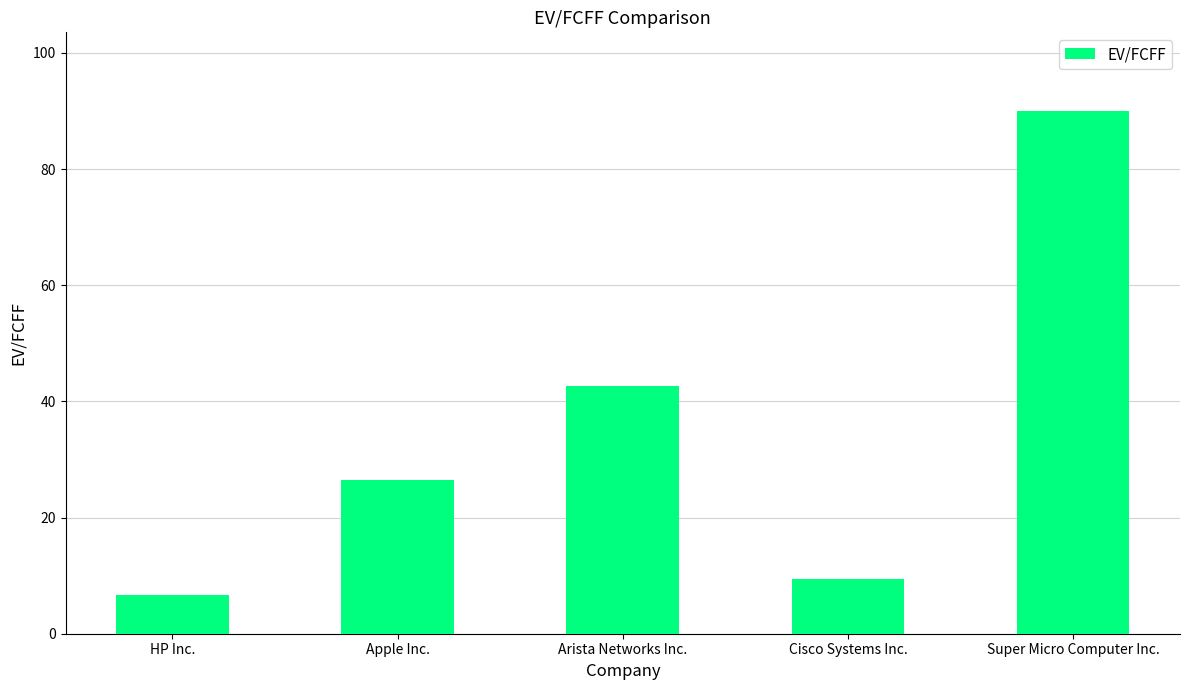

Reading left to right, list all the values displayed in this chart.

HP Inc.=6.7	Apple Inc.=26.5	Arista Networks Inc.=42.6	Cisco Systems Inc.=9.5	Super Micro Computer Inc.=90.0